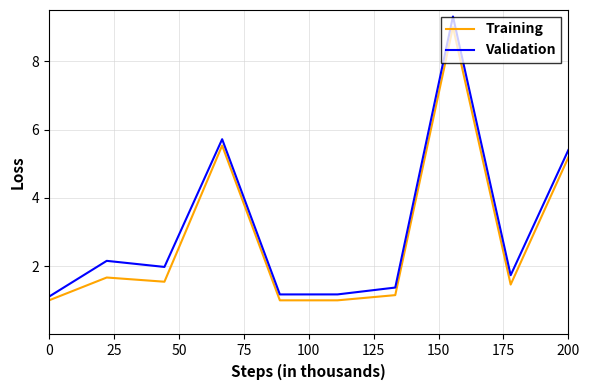

What is the difference between the maximum and minimum values in the Validation series?

8.2